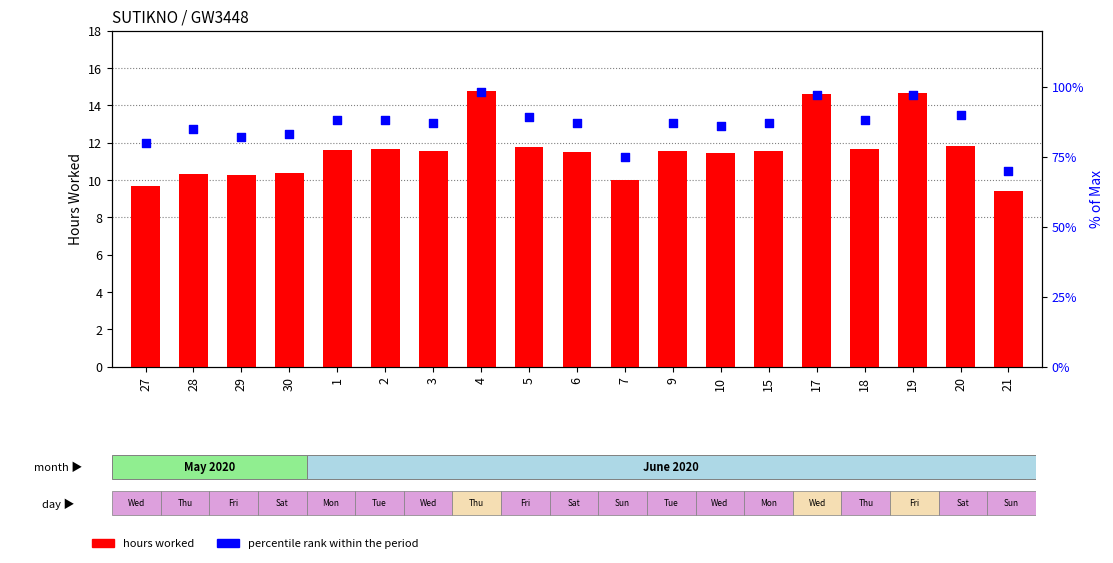

Which series has the largest Y range (max minus min)?

% of max daily hours